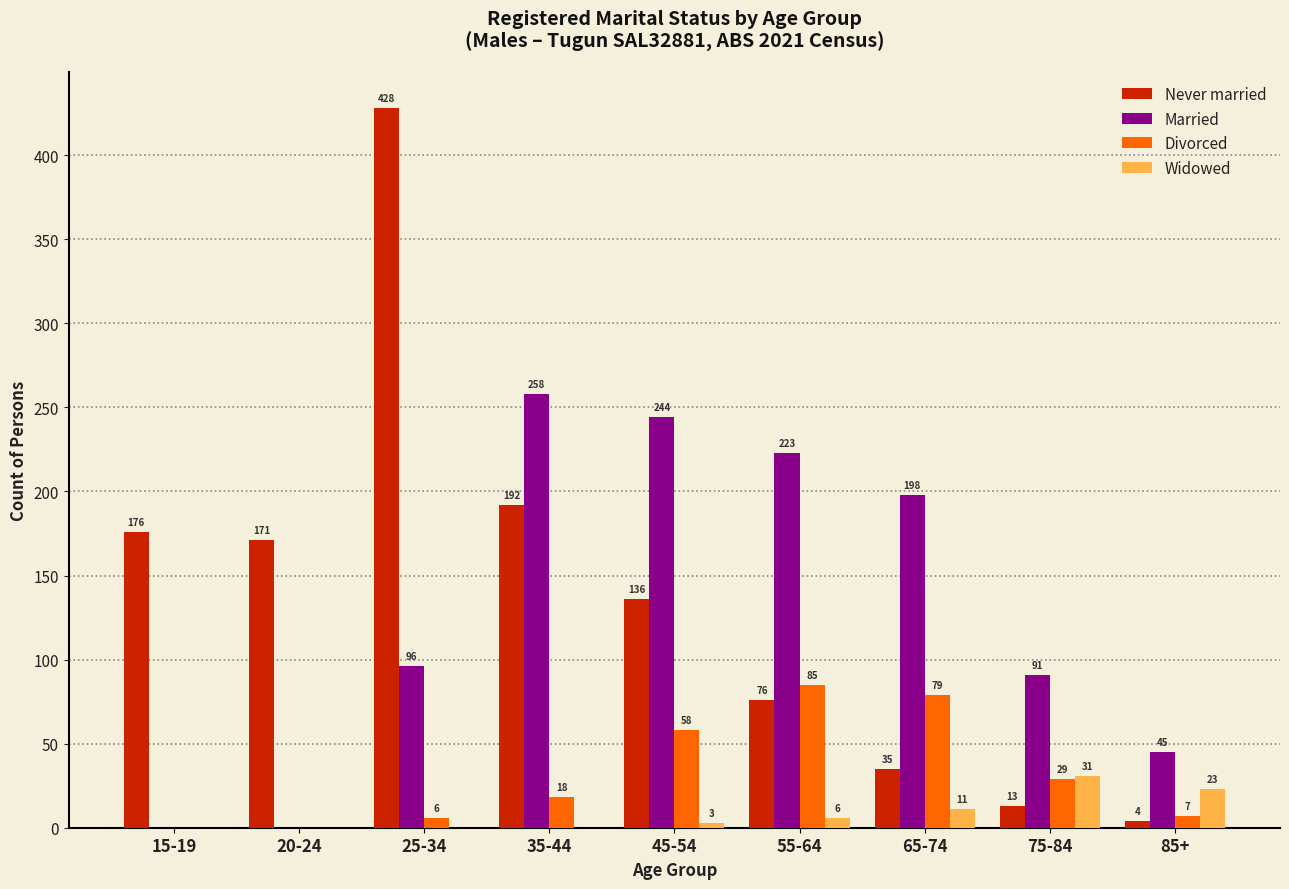

Reading left to right, transcribe all the data shown in this chart.

Never married: 15-19=176	20-24=171	25-34=428	35-44=192	45-54=136	55-64=76	65-74=35	75-84=13	85+=4
Married: 15-19=0	20-24=0	25-34=96	35-44=258	45-54=244	55-64=223	65-74=198	75-84=91	85+=45
Divorced: 15-19=0	20-24=0	25-34=6	35-44=18	45-54=58	55-64=85	65-74=79	75-84=29	85+=7
Widowed: 15-19=0	20-24=0	25-34=0	35-44=0	45-54=3	55-64=6	65-74=11	75-84=31	85+=23